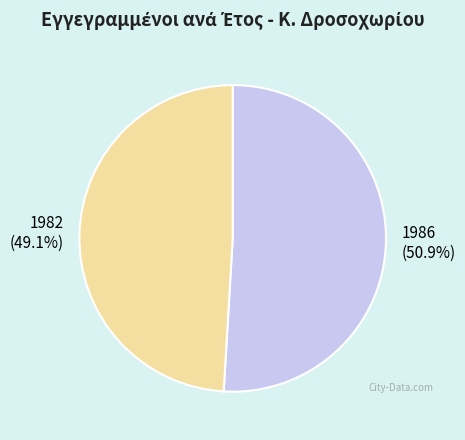

Approximately how many times larger is the value at 1982 compared to 1986?

1.0